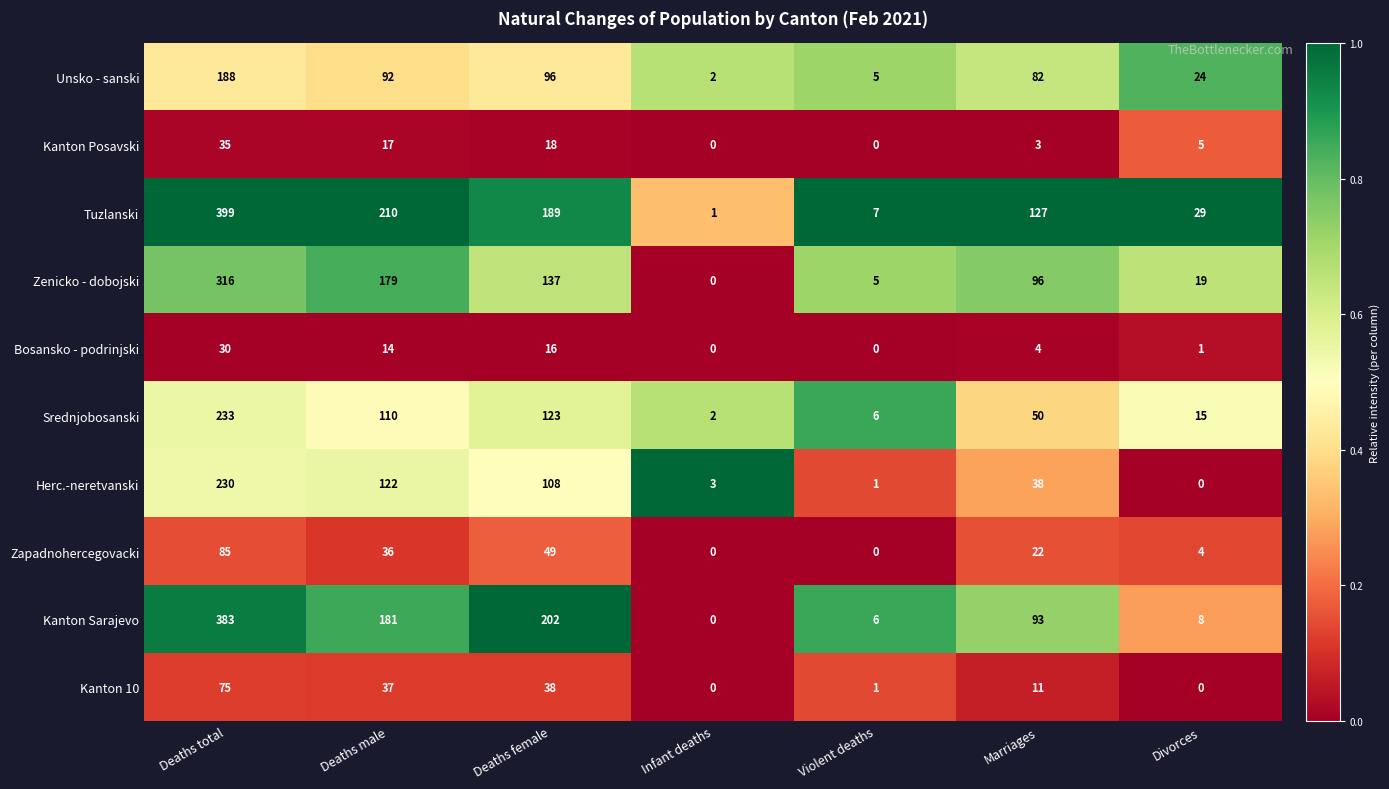

At which category is the sum across all series the highest?

Deaths total